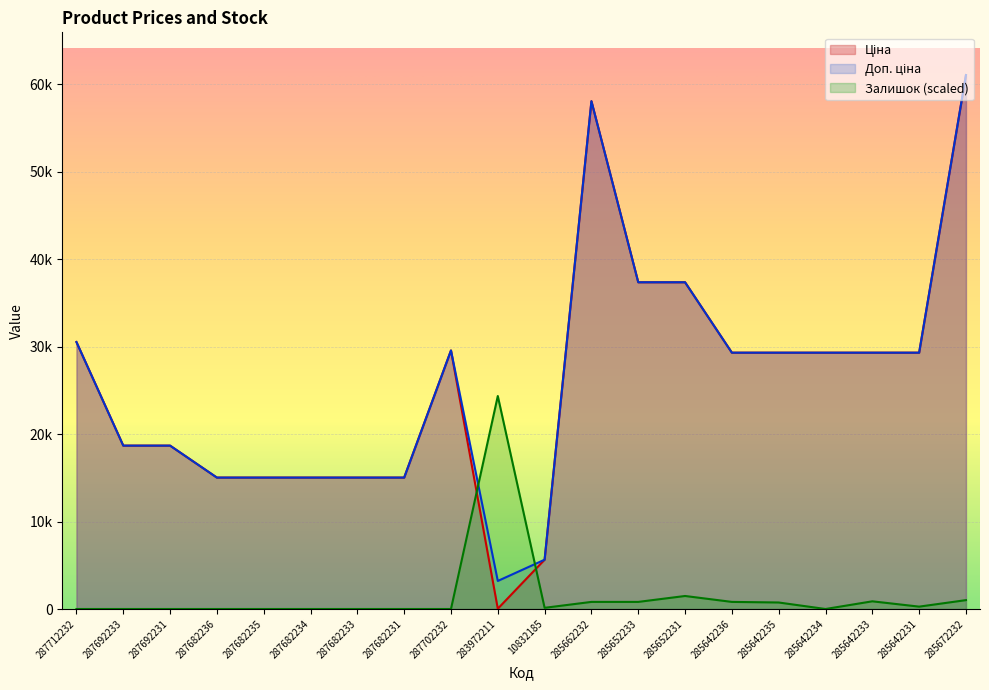

What is the sum of the Ціна values at 285642235 and 10832185?

34930.9